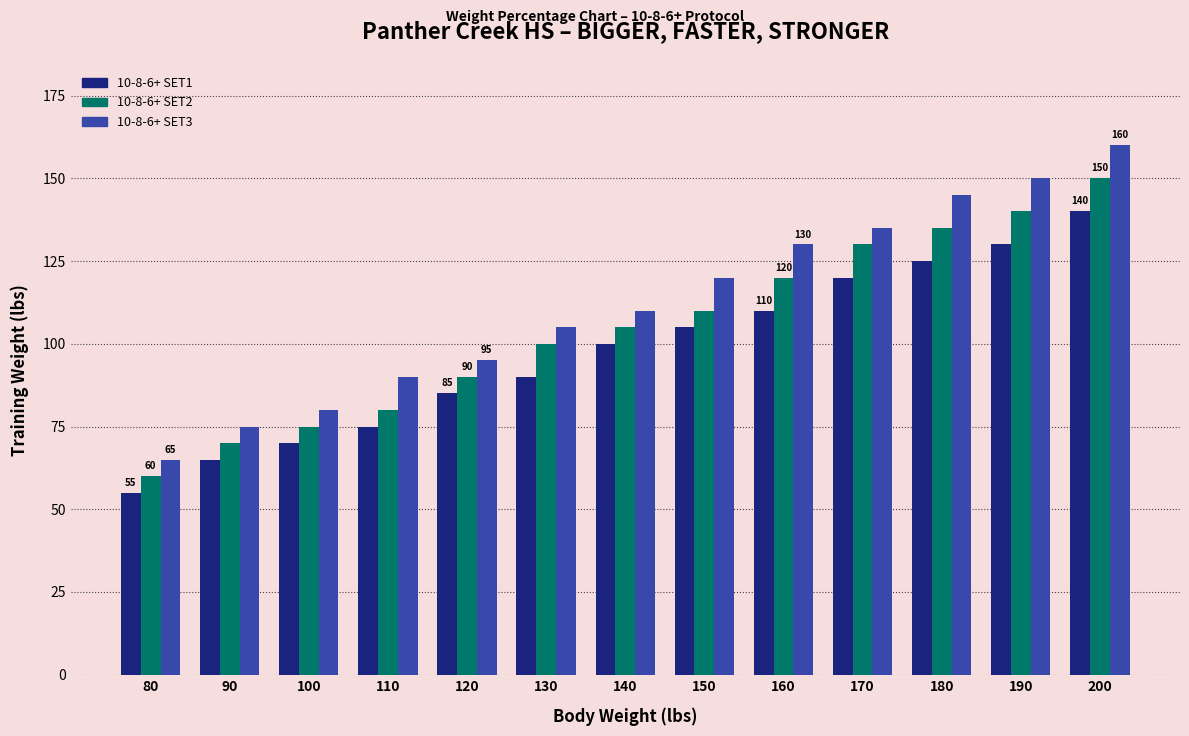

What value does the 10-8-6+ SET3 series have at 200, to the nearest 5?

160